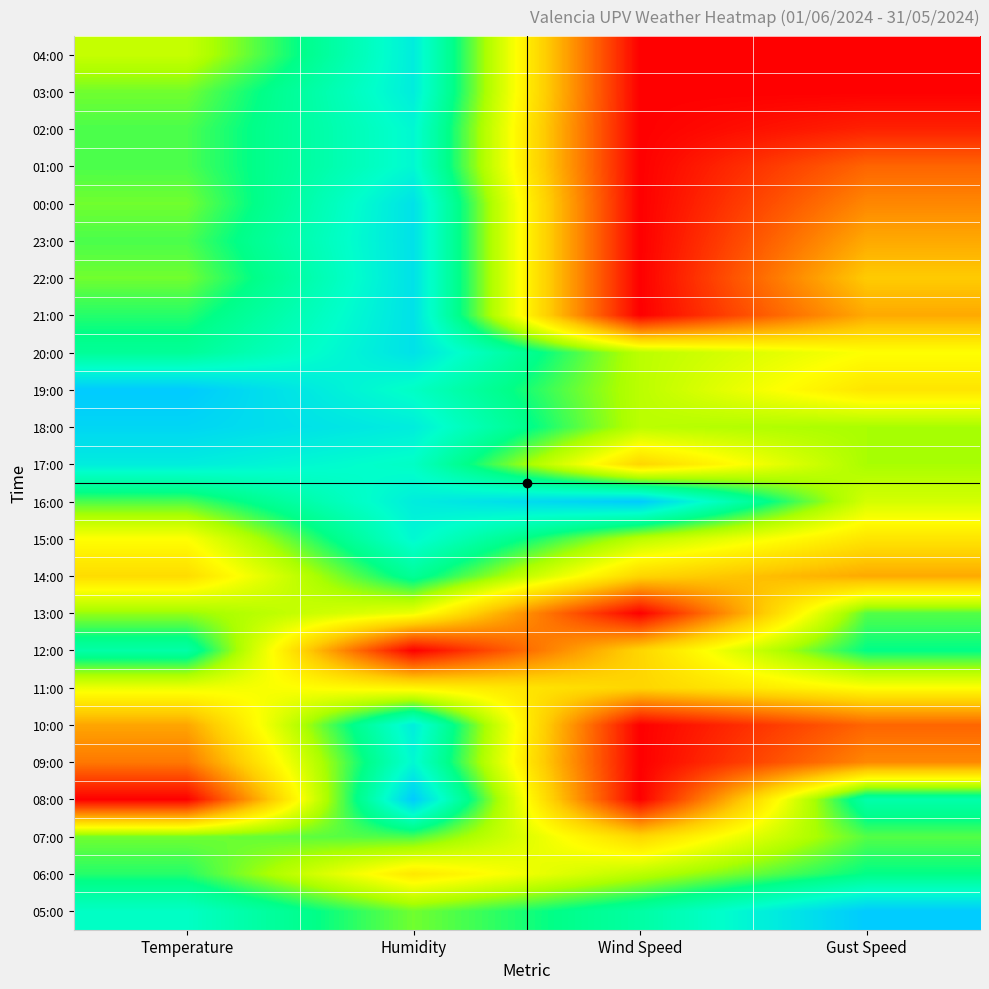

At how many categories does at least one series exceed 0?

4